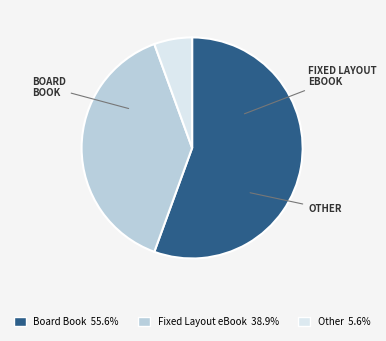

Is Other the majority of the pie?

No